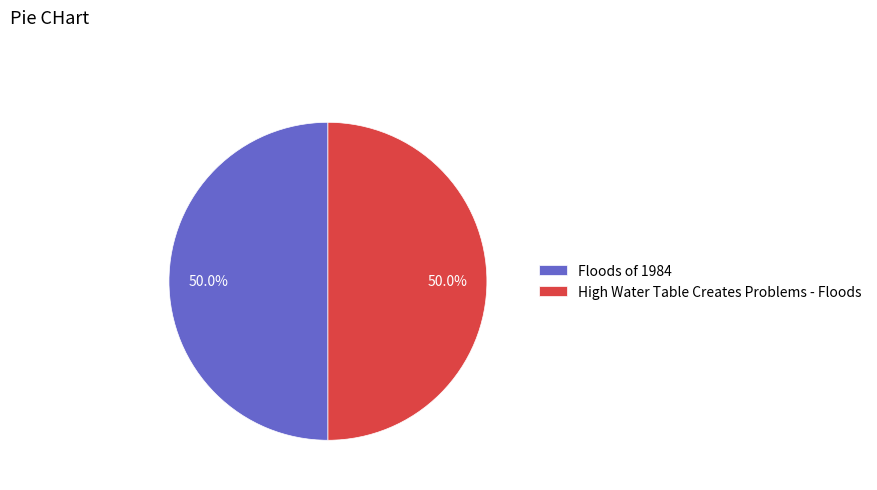

What is the ratio of the value at Floods of 1984 to the value at High Water Table Creates Problems - Floods?

1.0